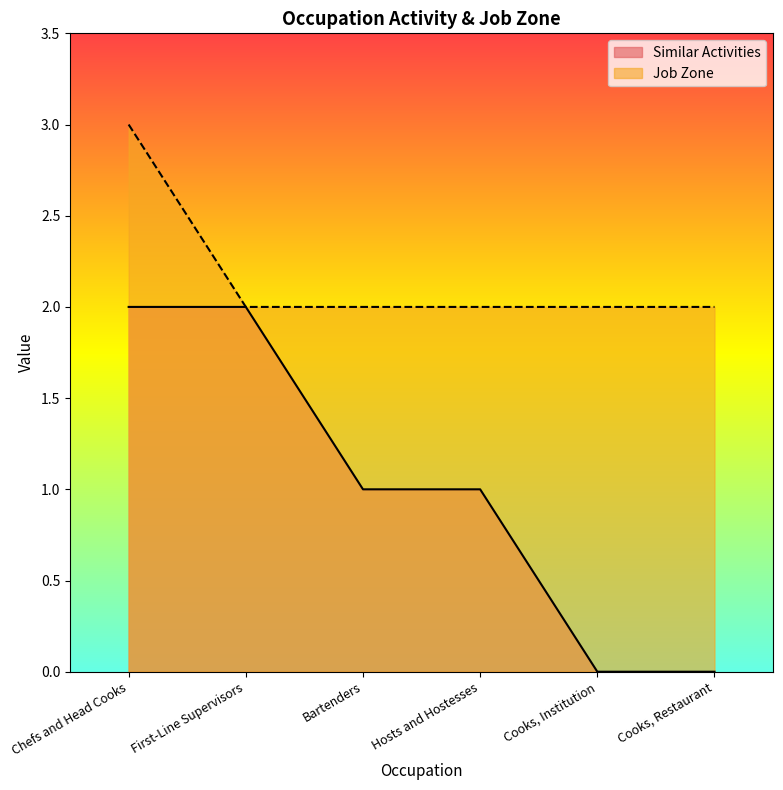

What position from the left is Hosts and Hostesses?

4